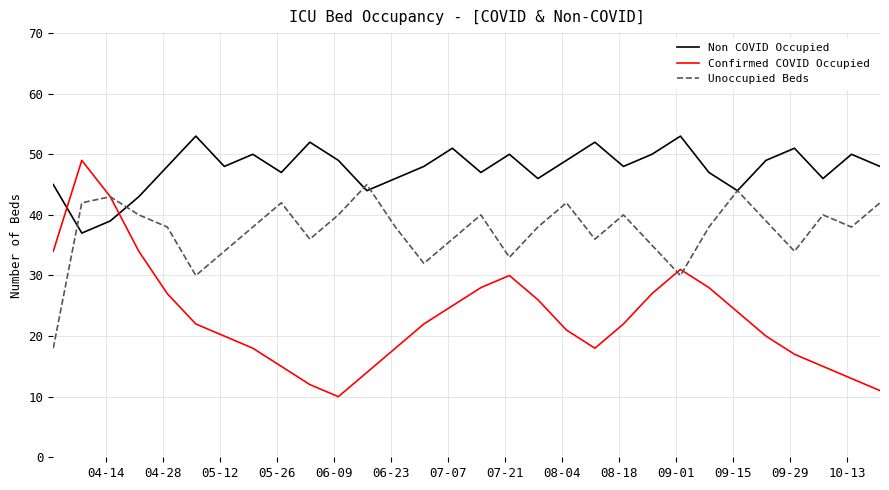

Rank the series by their average value, from lowest to highest.

Confirmed COVID Occupied, Unoccupied Beds, Non COVID Occupied